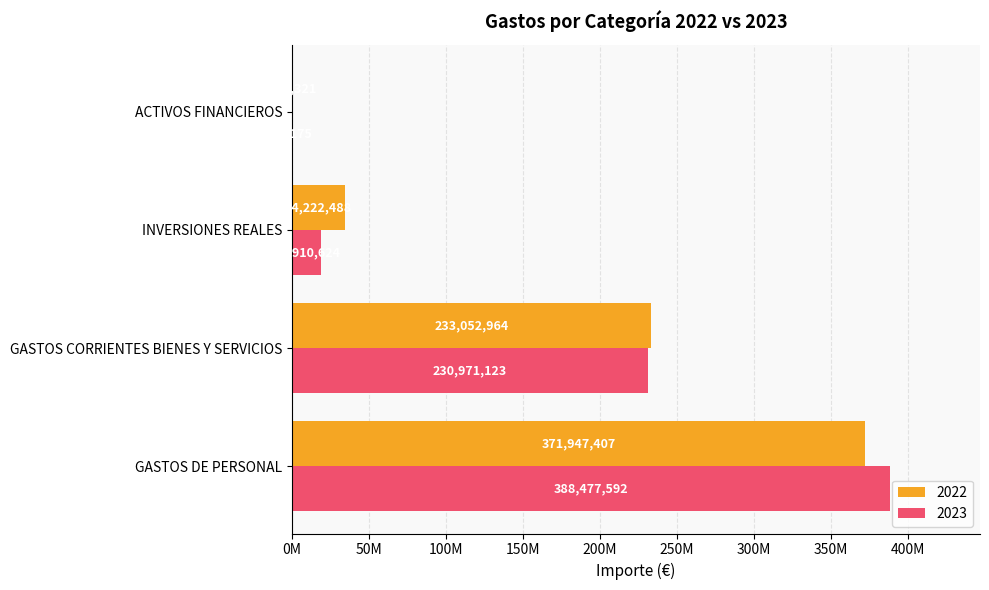

What are all the series names shown in the legend?

2022, 2023